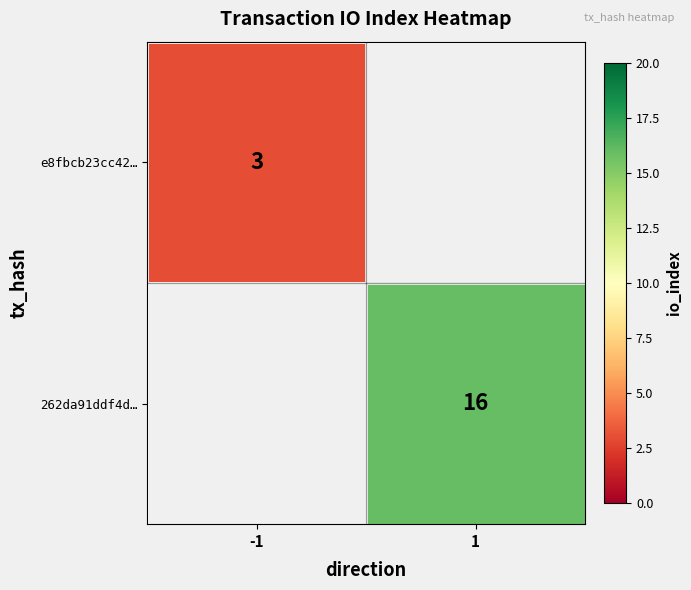

How many categories are shown in the chart?

2